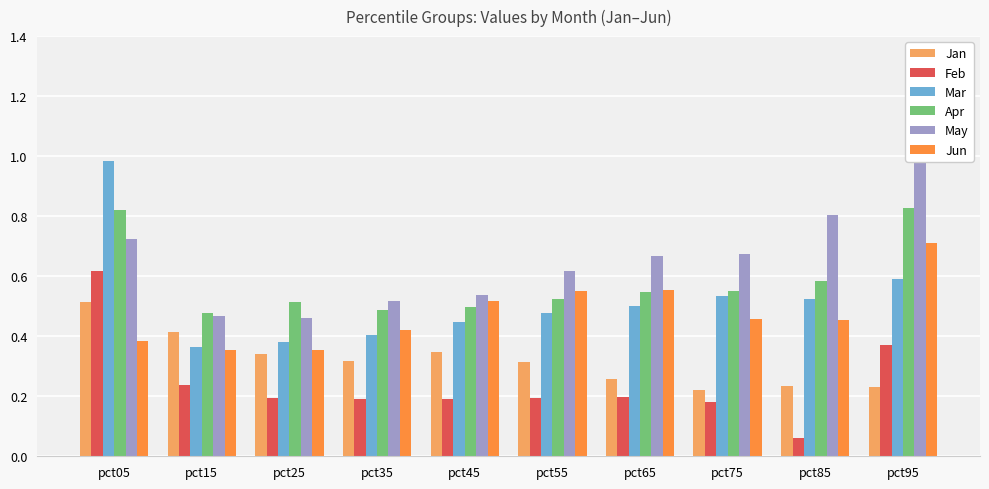

At which label is Jun closest to 0?

pct25